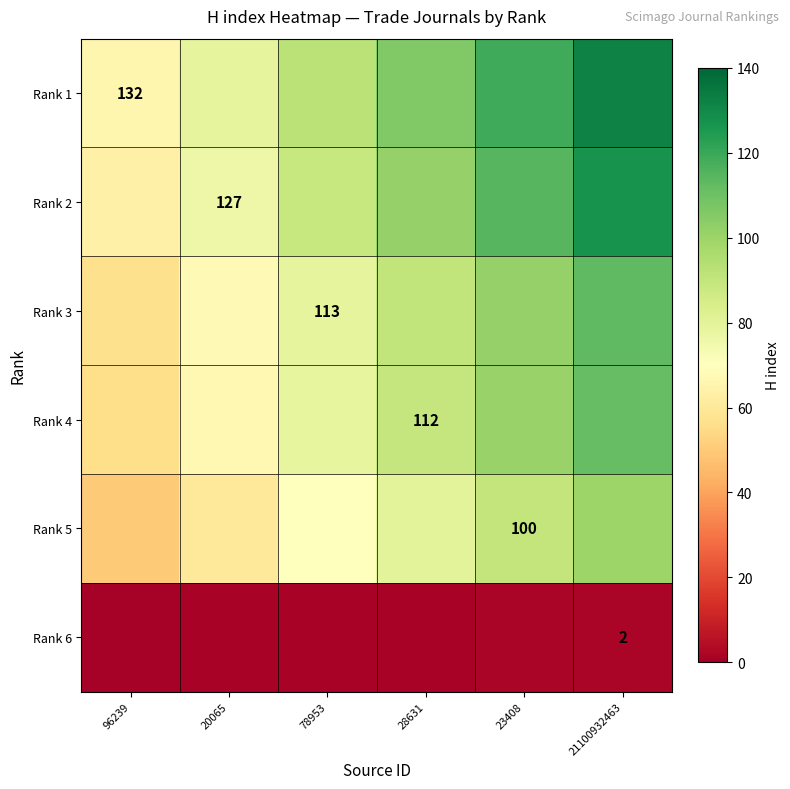

The Rank 1 series shows 118.8 at 23408. True or false?

True